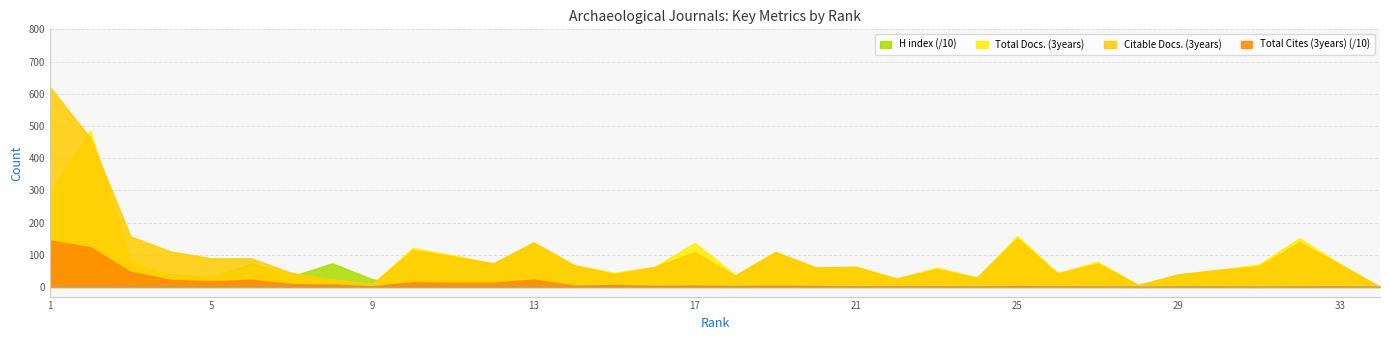

True or false: Total Cites (3years) has a value of 7 at 29.

True